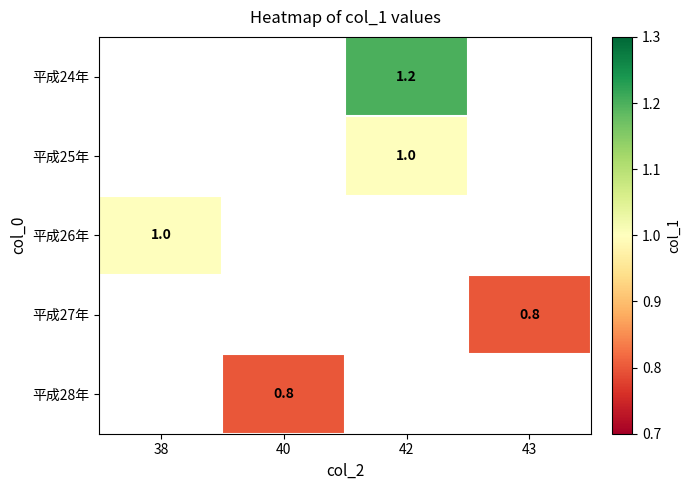

At which category does the chart reach its peak across all series?

42